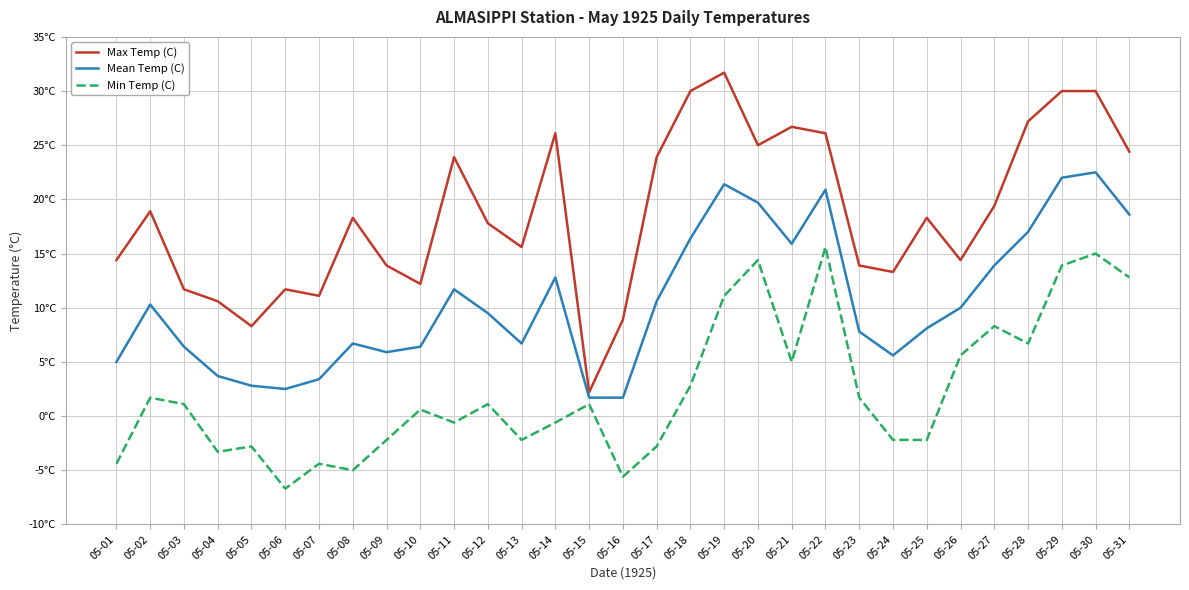

True or false: Min Temp (C) and Max Temp (C) intersect in this chart.

False